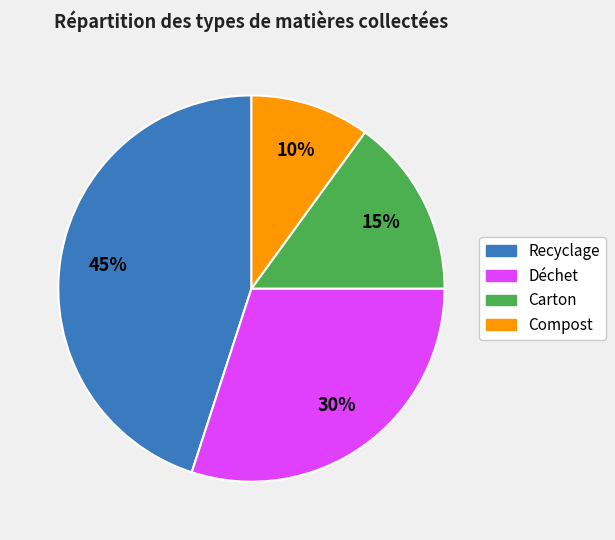

How many slices are in this pie chart?

4